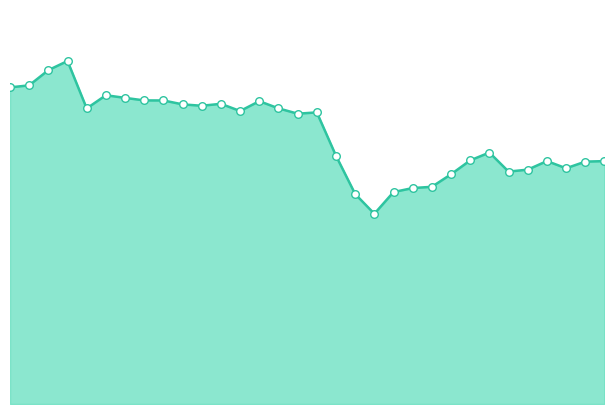

What is the change in value from 10 to 22?

-313.3